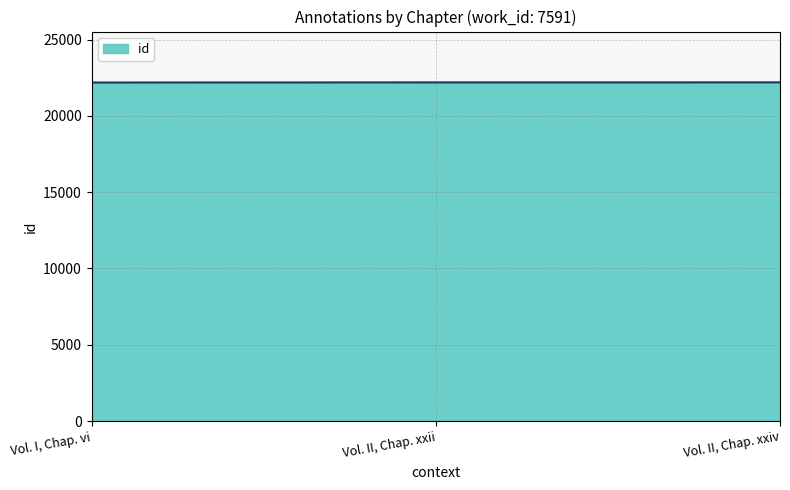

Is it true that the value at Vol. II, Chap. xxiv is 39250?

False